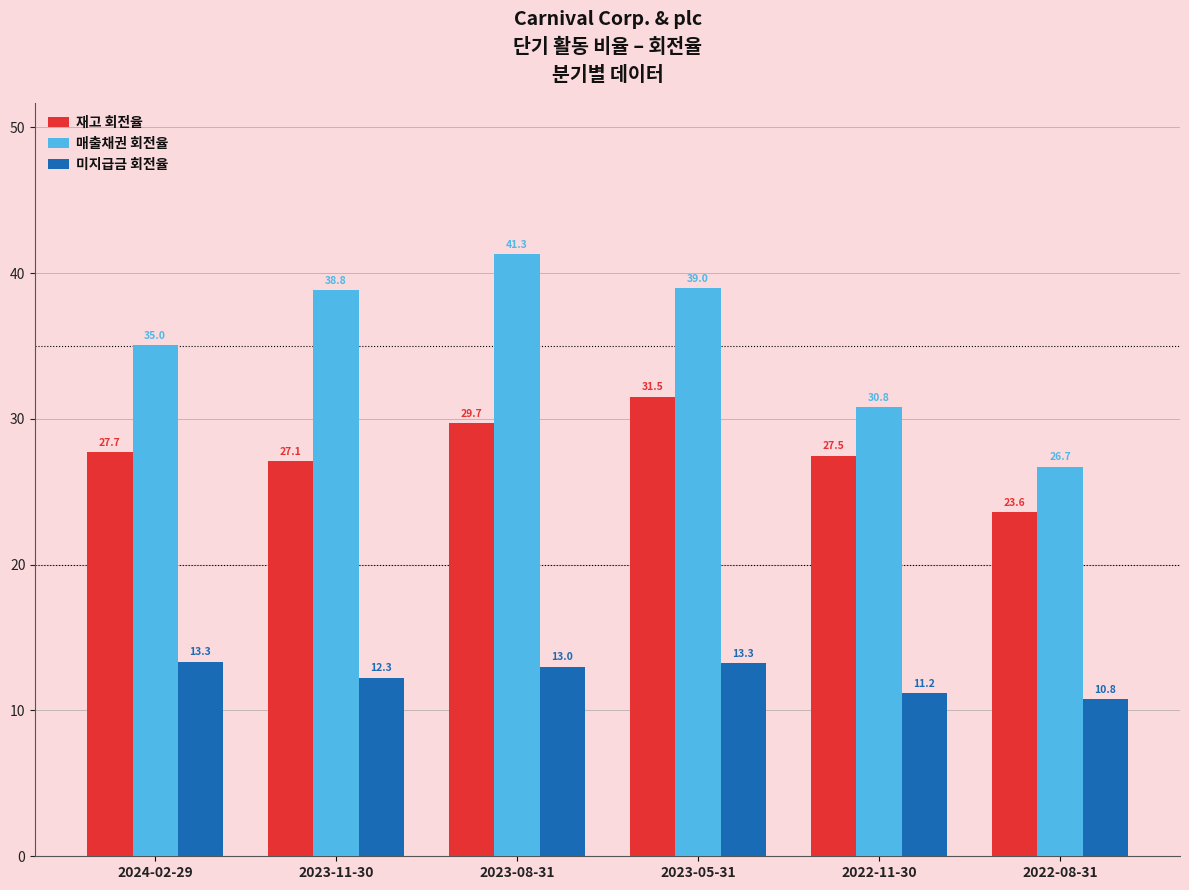

Does the chart contain stacked bars?

No